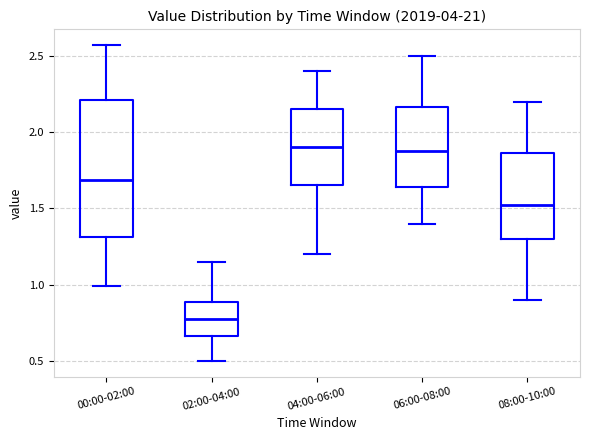

Where does the median line of the box for 04:00-06:00 sit on the y-axis? The values are not printed on the chart, so give them approximately, as read against the axis.

1.90